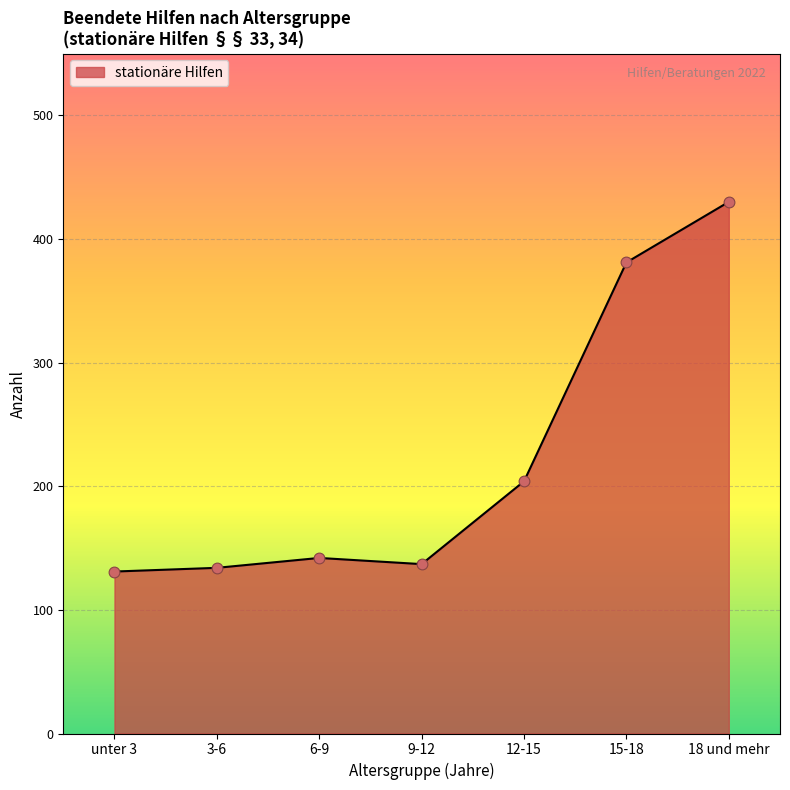

What is the change in value from 3-6 to 18 und mehr?

+296